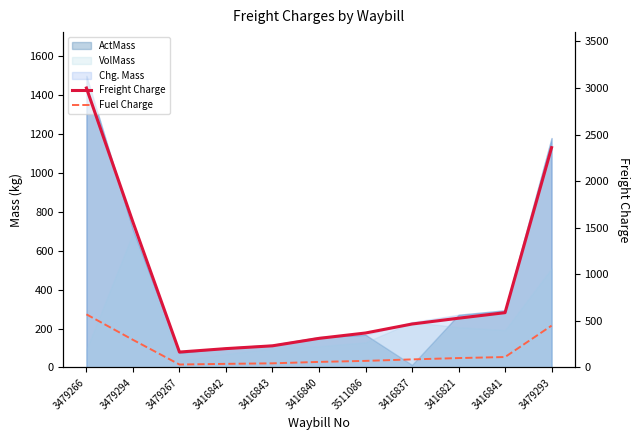

Between 3511086 and 3416841, which series saw the biggest shift?

Freight Charge